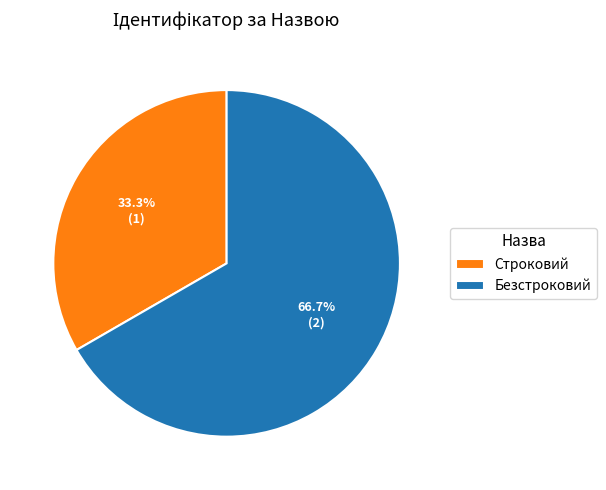

Count the number of slices in the pie.

2